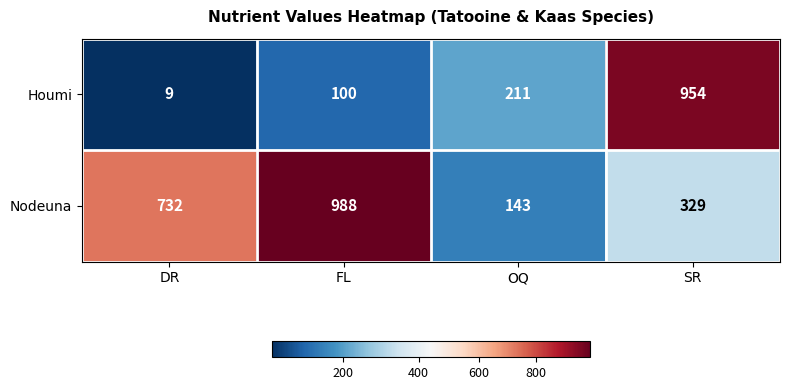

Reading left to right, what are all the values shown in this chart?

Houmi: DR=9	FL=100	OQ=211	SR=954
Nodeuna: DR=732	FL=988	OQ=143	SR=329